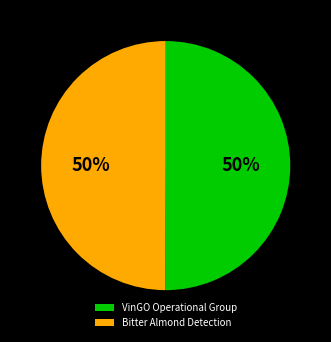

To the nearest percent, what percentage of the pie is Bitter Almond Detection?

50%